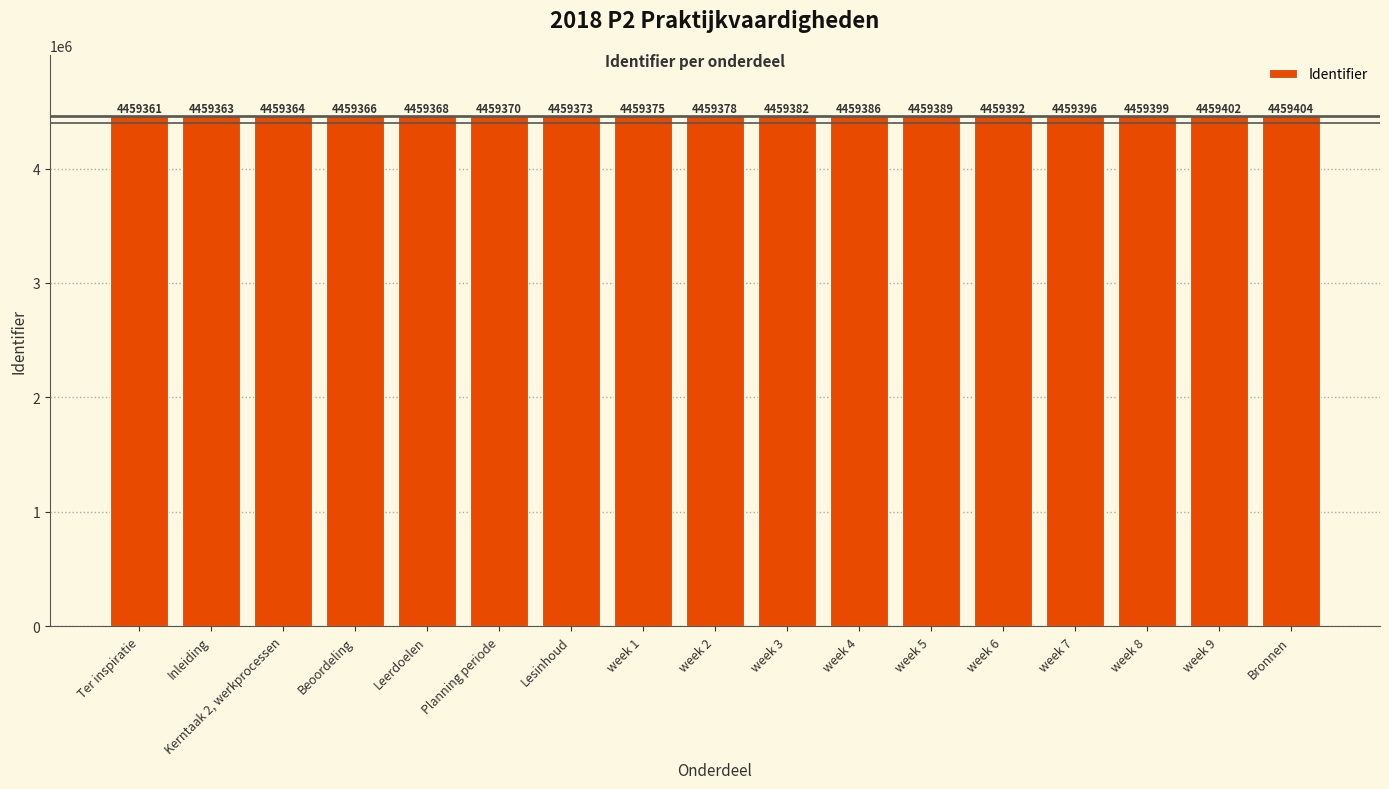

Does the chart contain stacked bars?

No